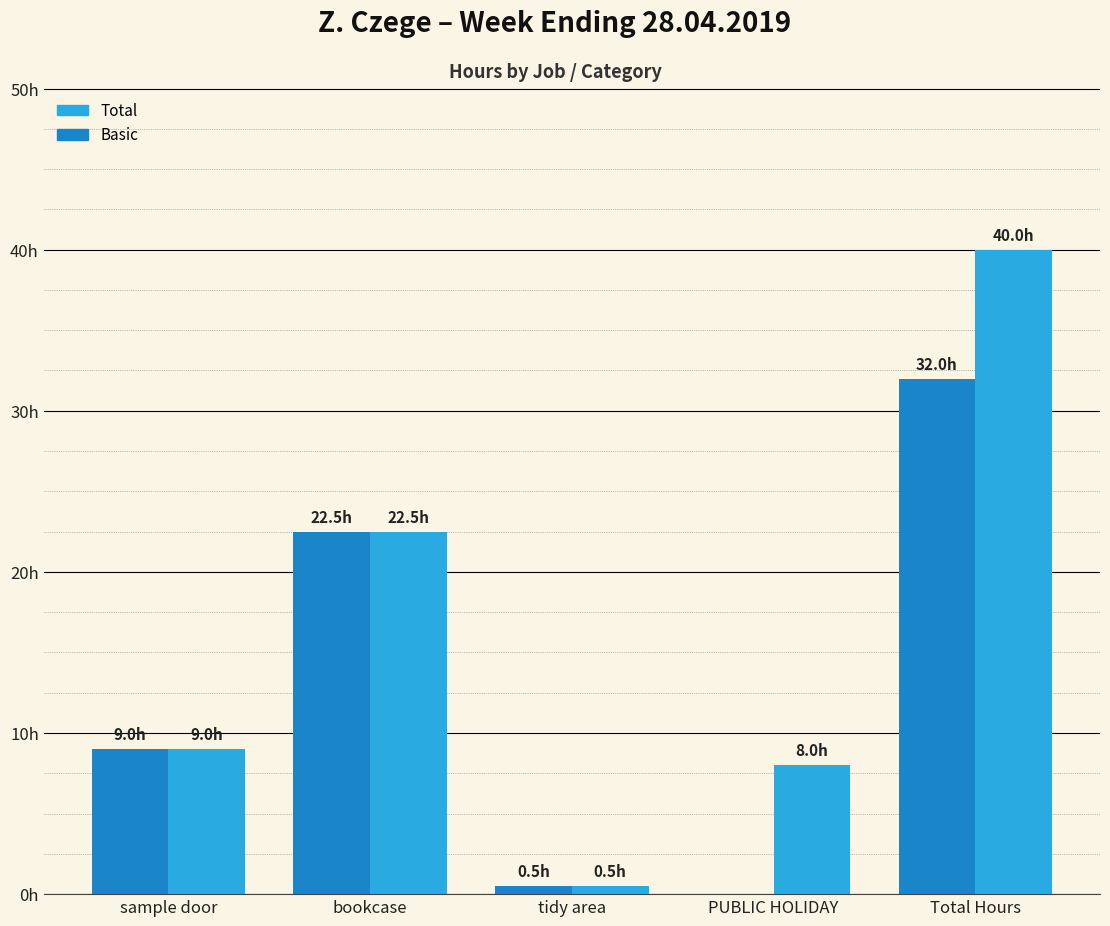

Which has a higher value, PUBLIC HOLIDAY or Total Hours?

Total Hours